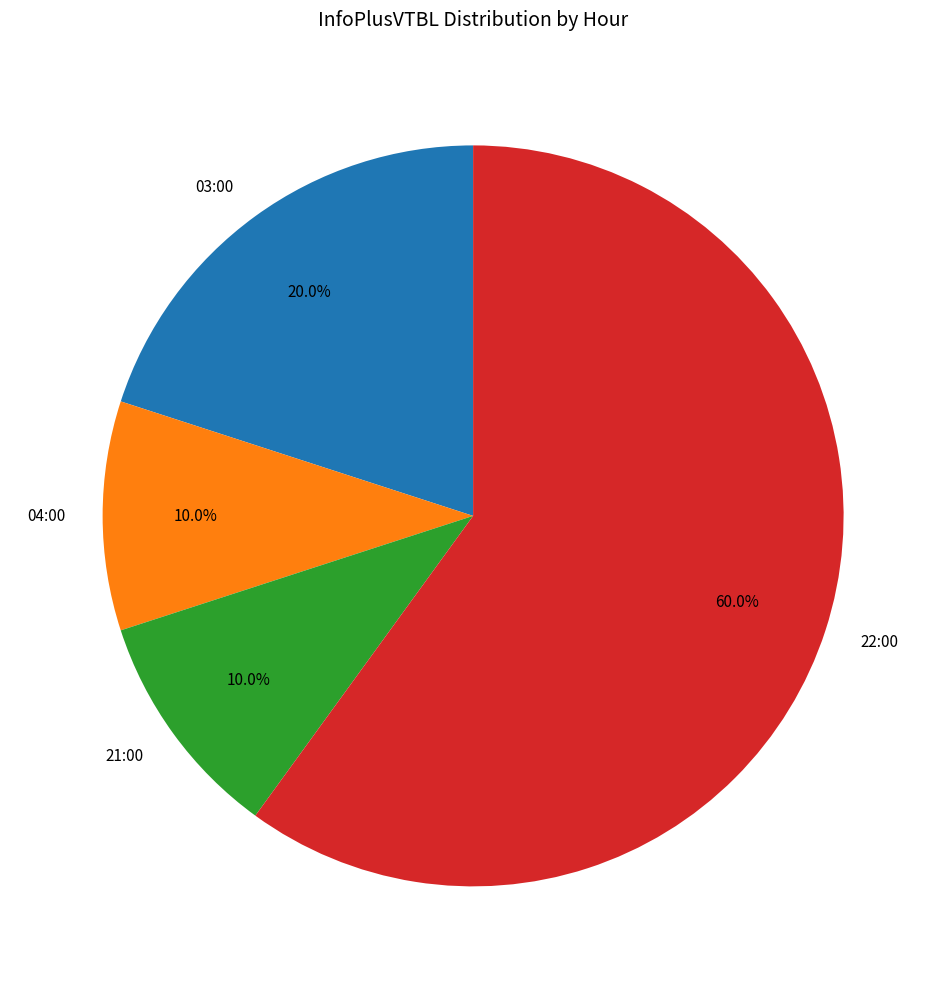

Approximately how many times larger is the value at 04:00 compared to 22:00?

0.2